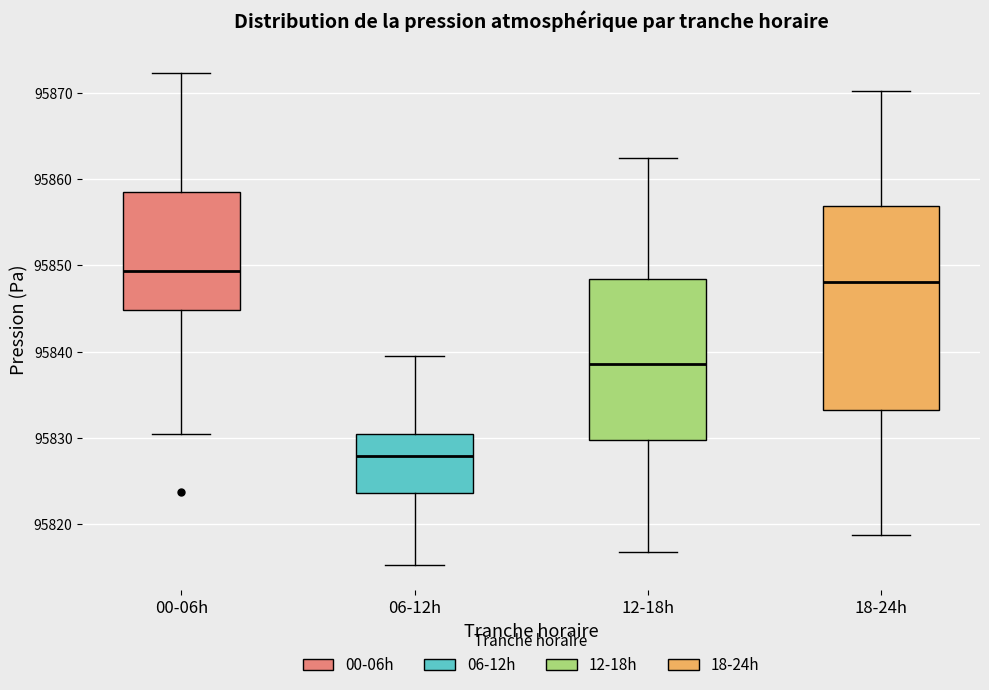

Where is the upper edge of the box for 12-18h on the y-axis? The values are not printed on the chart, so give them approximately, as read against the axis.

95848